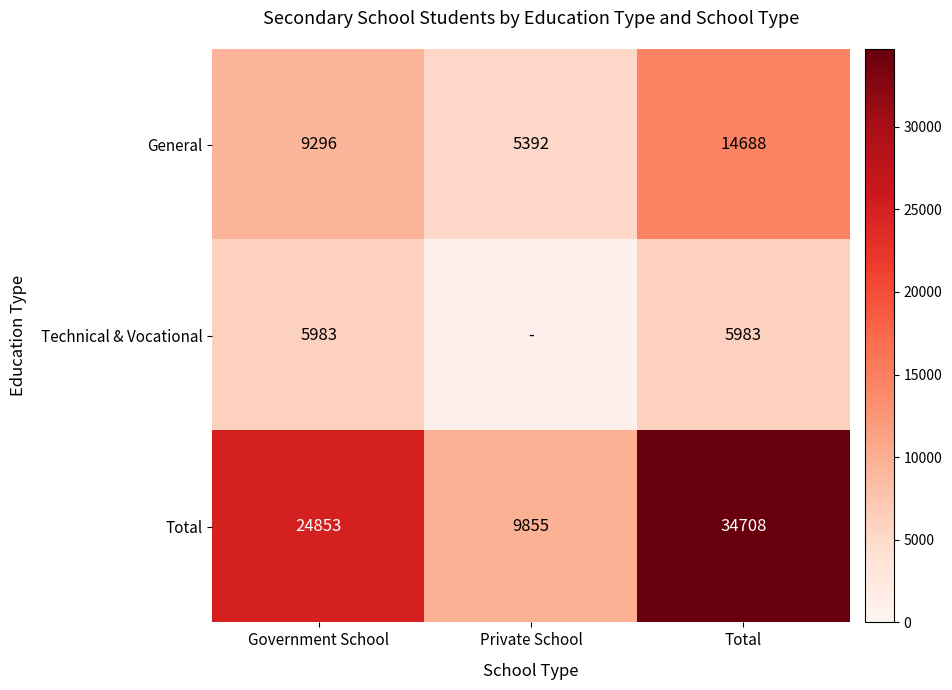

Rank the categories by General value from lowest to highest.

Private School, Government School, Total